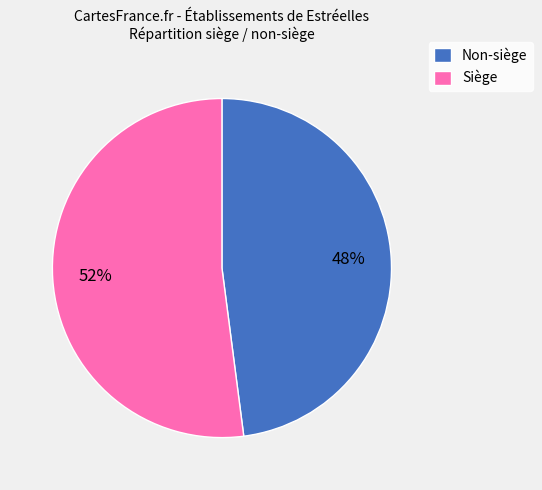

To the nearest percent, what portion does Non-siège represent?

48%